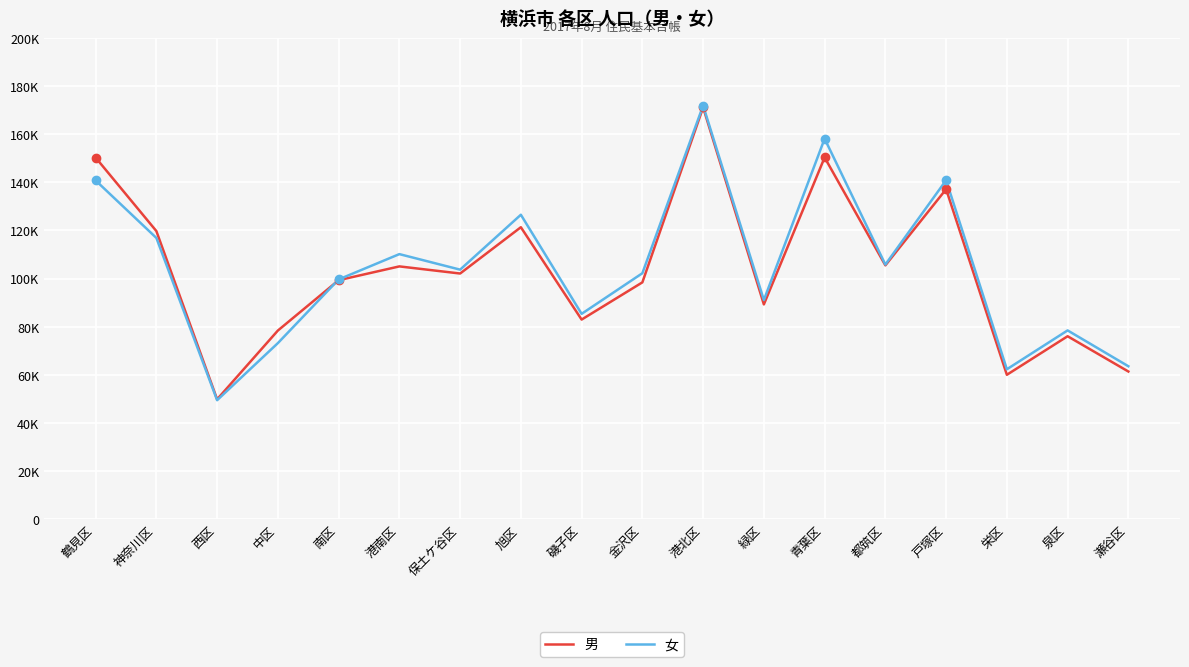

How many intersections are there between 女 and 男?

1